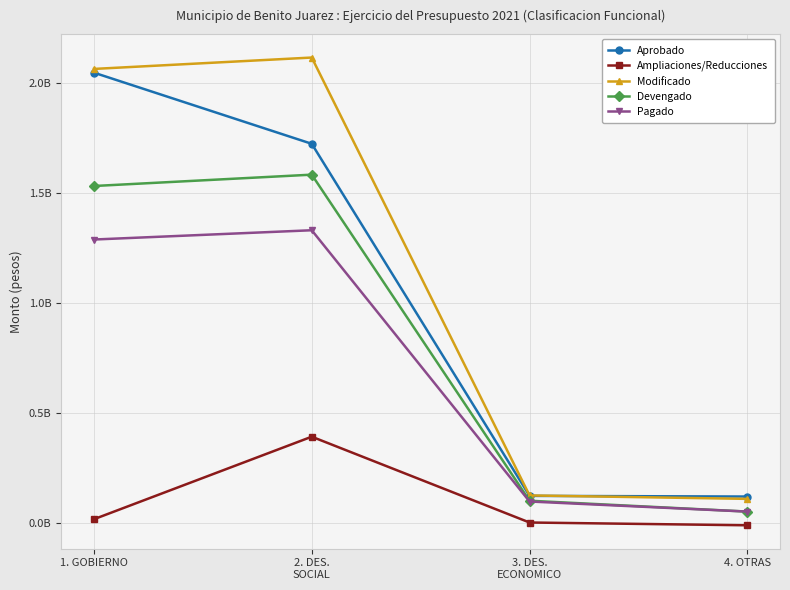

Does the chart have visible grid lines?

Yes